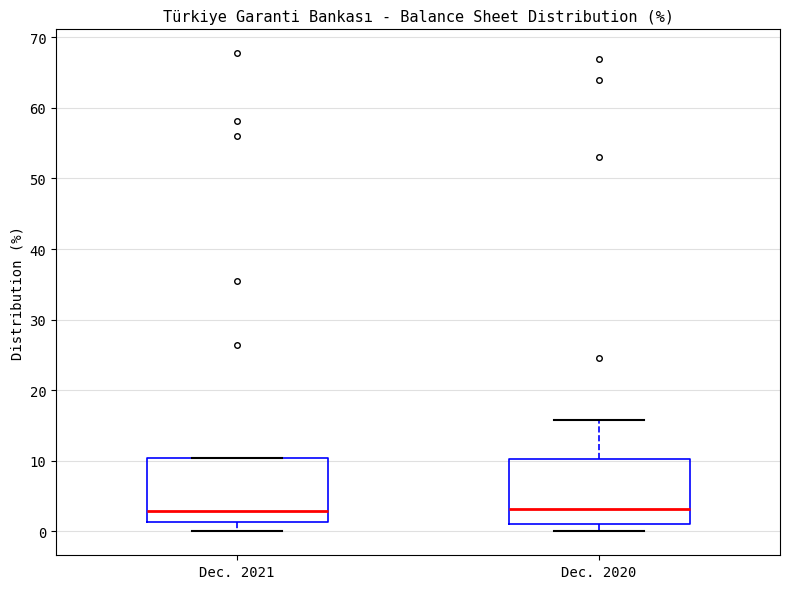

Reading left to right, read every box against the y-axis: the position of its median line, the range the box covers, and the ends of its whiskers. The values are not printed on the chart, so give them approximately, as read against the axis.

Dec. 2021: median 3, box 1 to 10, whiskers 0 to 10
Dec. 2020: median 3, box 1 to 10, whiskers 0 to 16